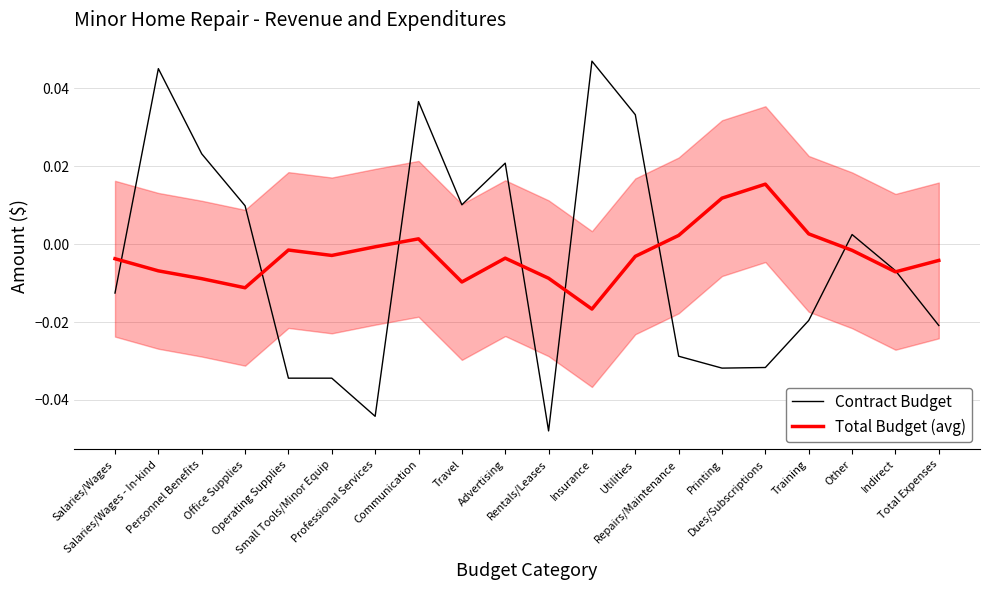

Does the chart have visible grid lines?

Yes